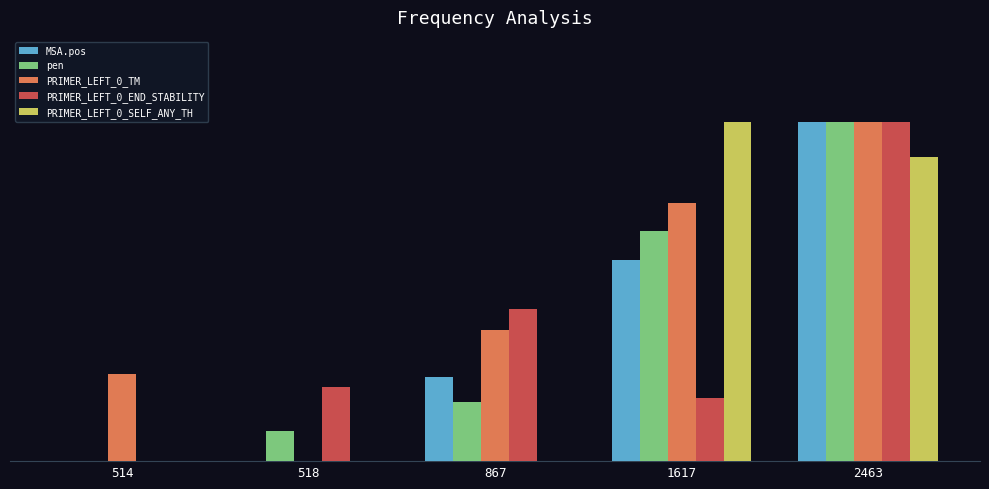

Are the bars grouped side by side (vs. stacked)?

Yes